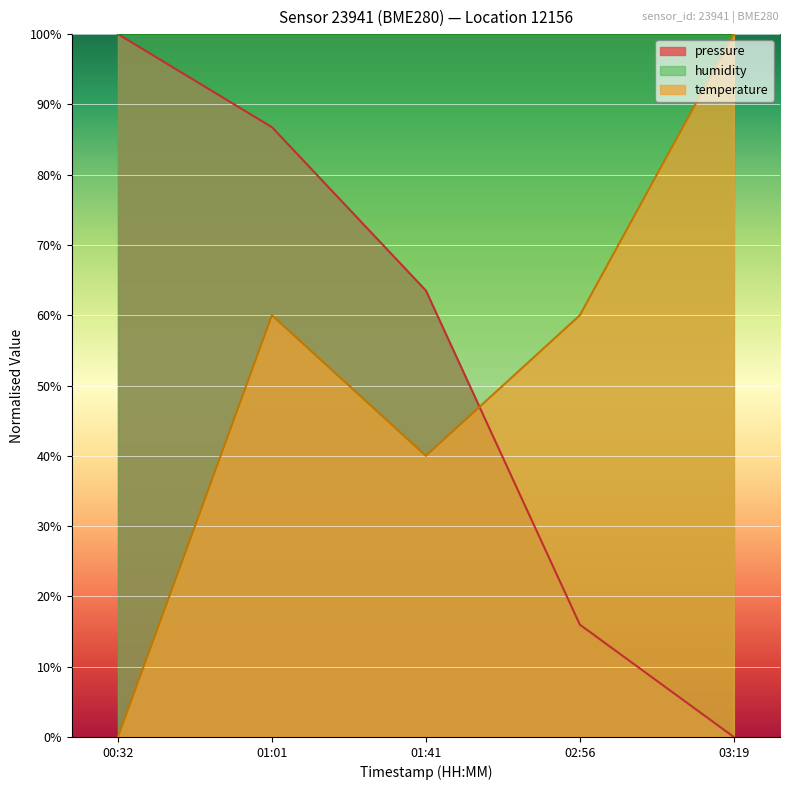

How many data points in pressure are less than 63?

2